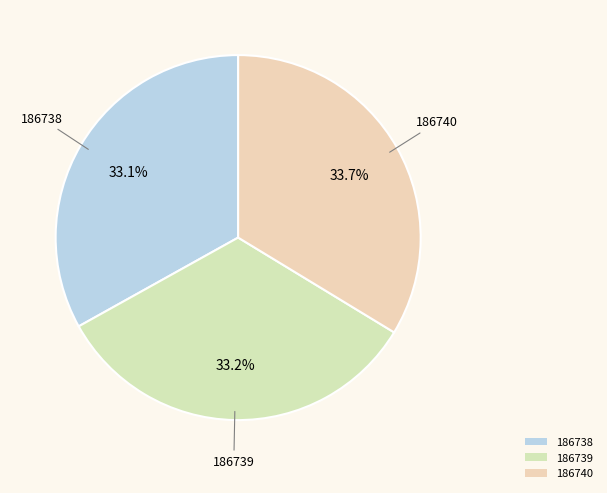

How many segments does this pie chart have?

3